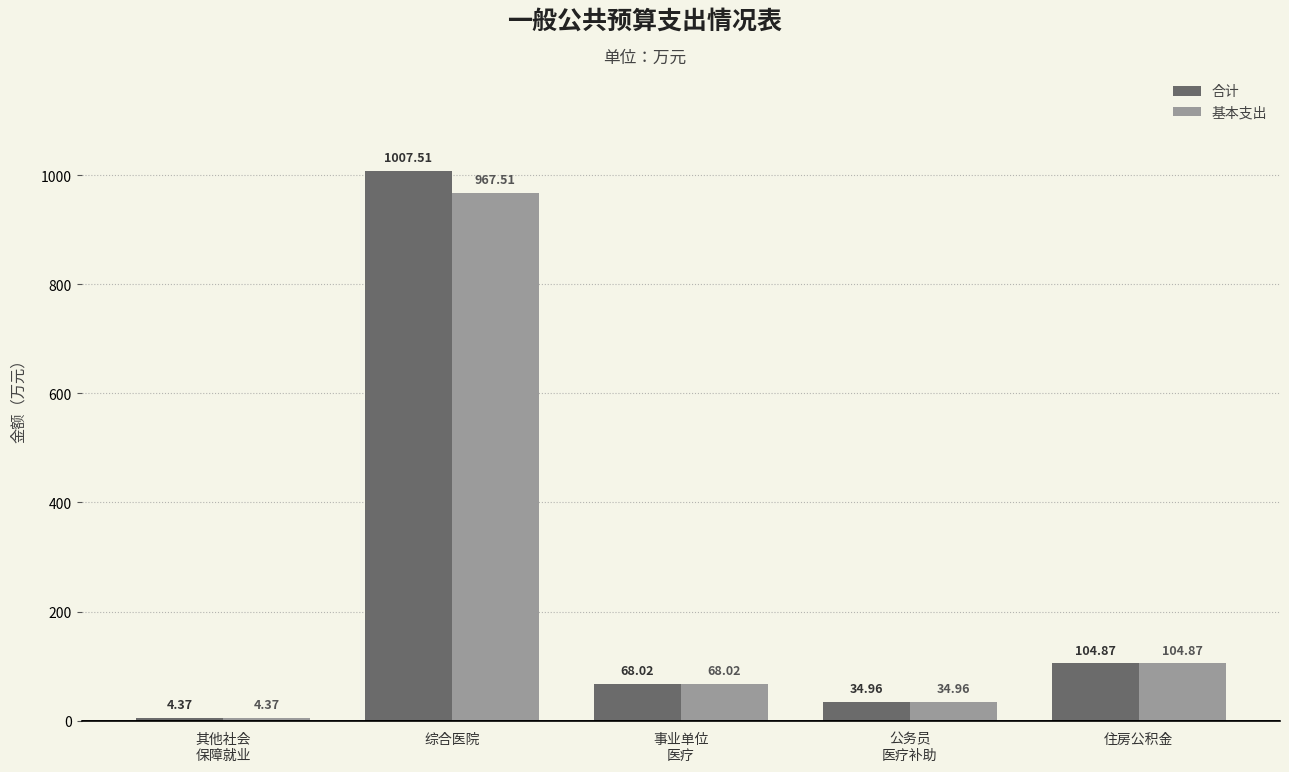

How many groups of bars are there?

5